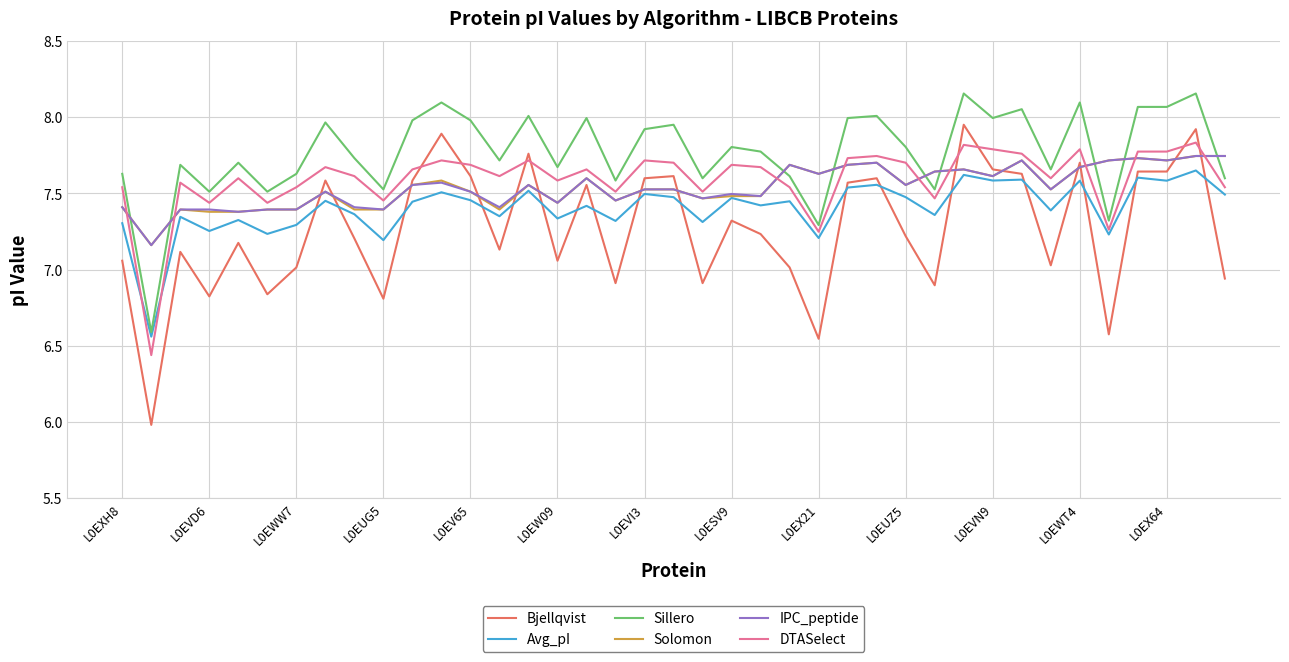

Does the chart display data point markers on the line(s)?

No